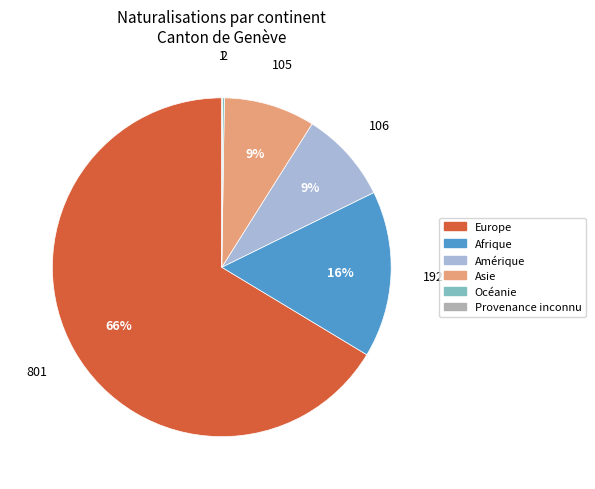

Is it true that Europe is 66% of the pie?

True